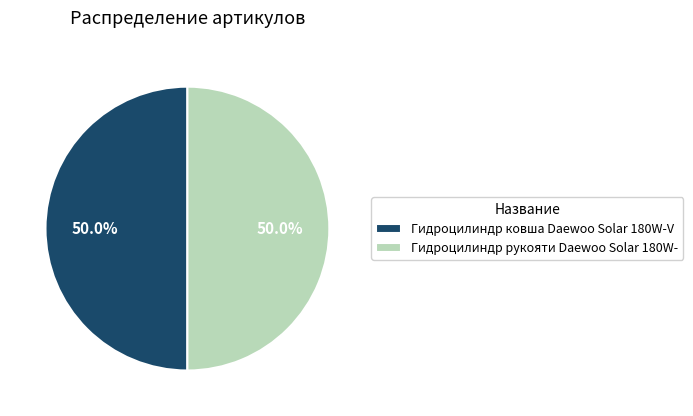

What portion of the pie excludes Гидроцилиндр рукояти Daewoo Solar 180W-?

50.0%